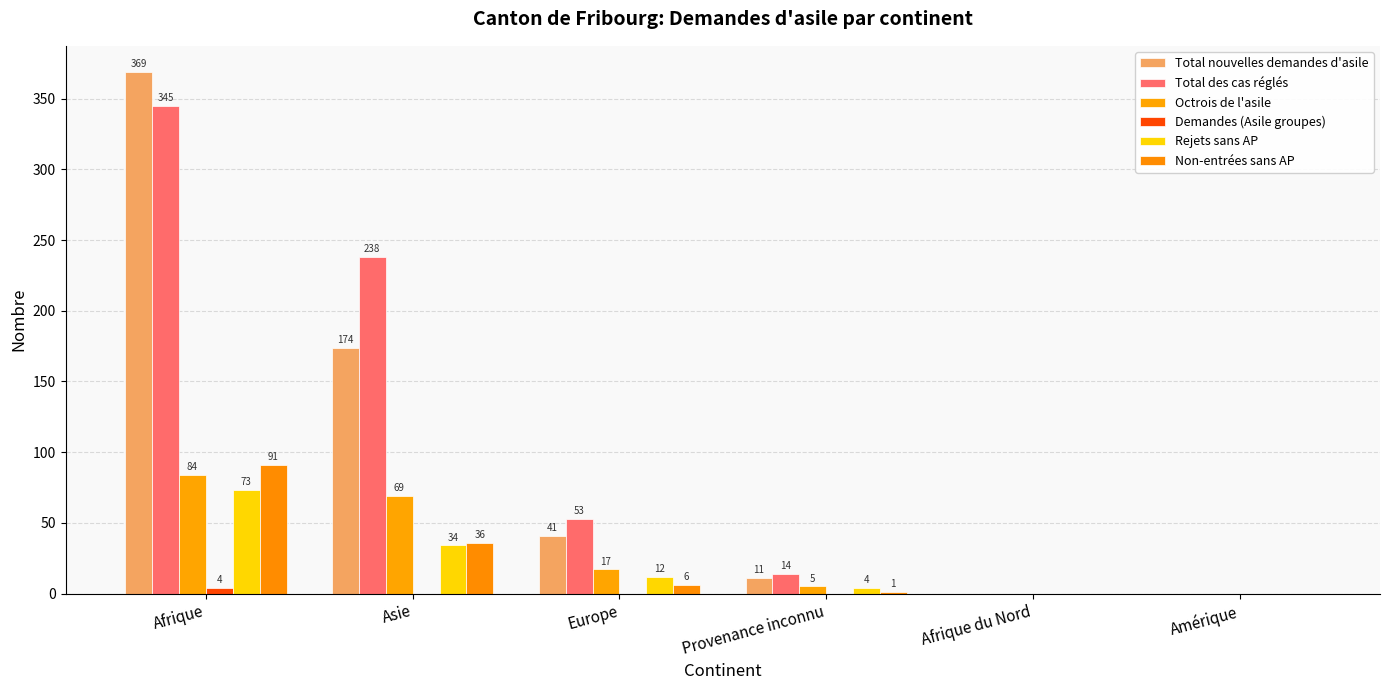

What is the sum of the Non-entrées sans AP values at Asie and Afrique?

127